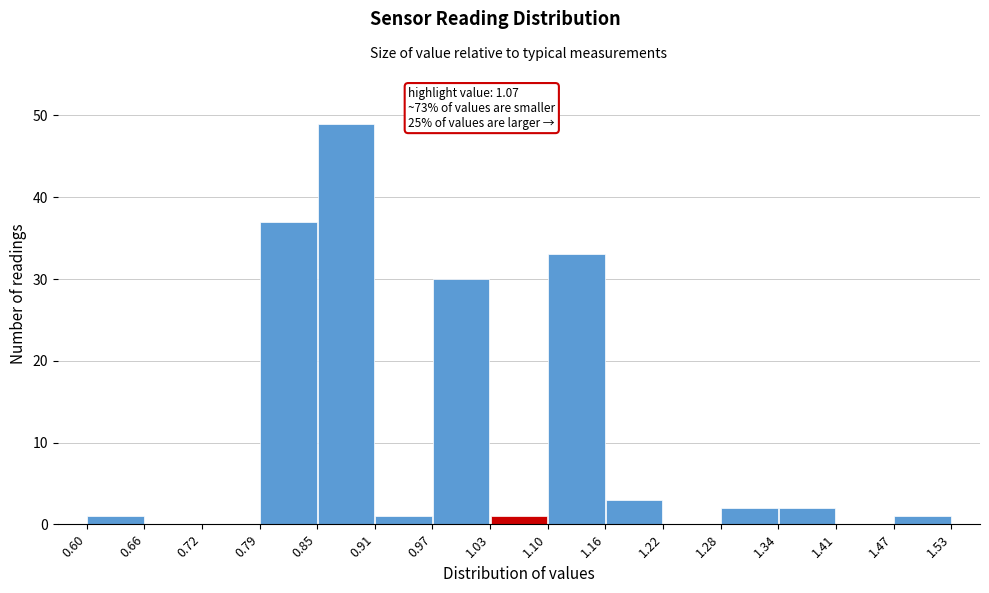

Over which range of the x-axis is the bar tallest?

0.85 to 0.91